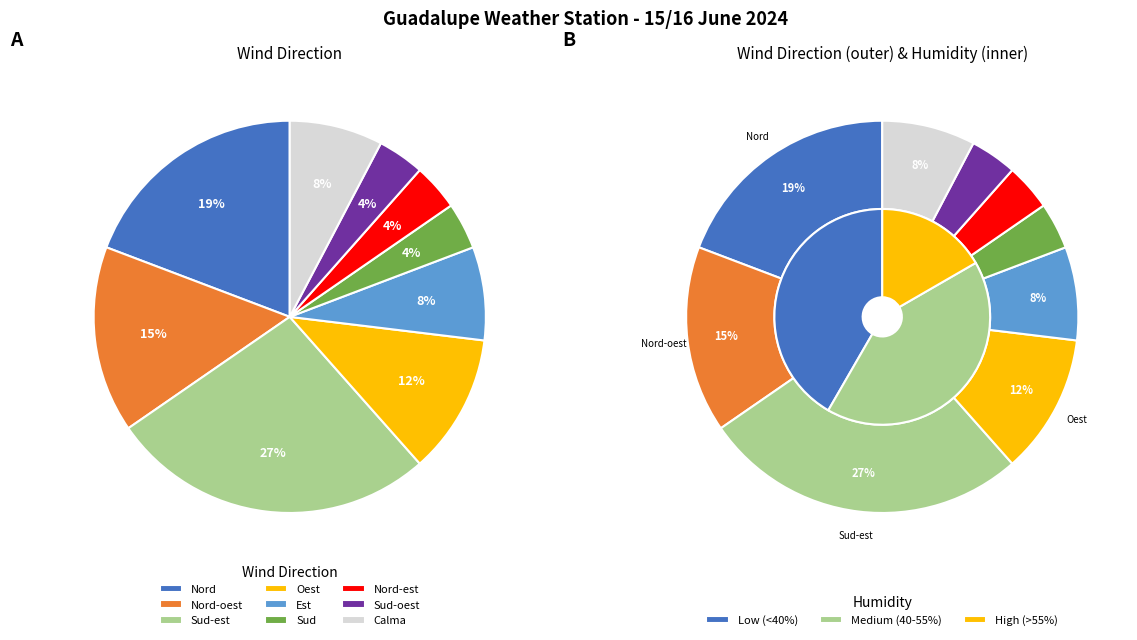

How many slices are in this pie chart?

9